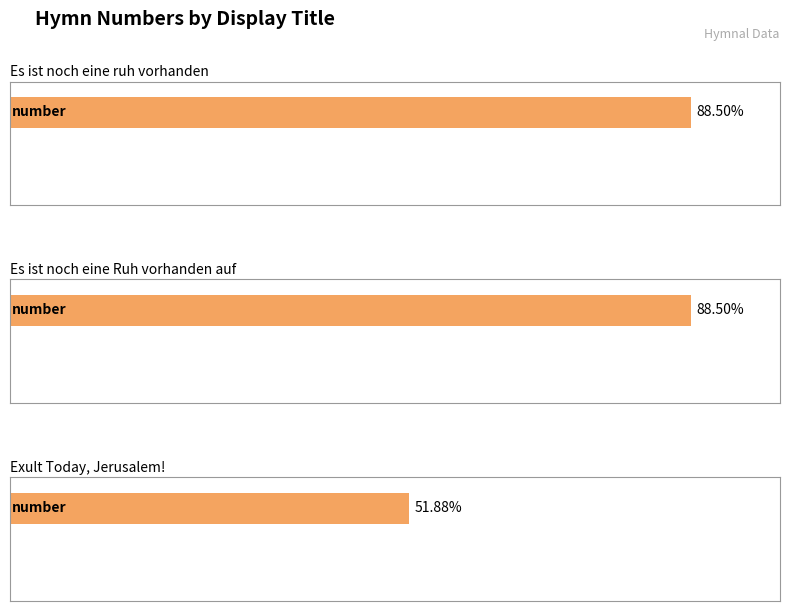

How many values are between 415 and 708?

3